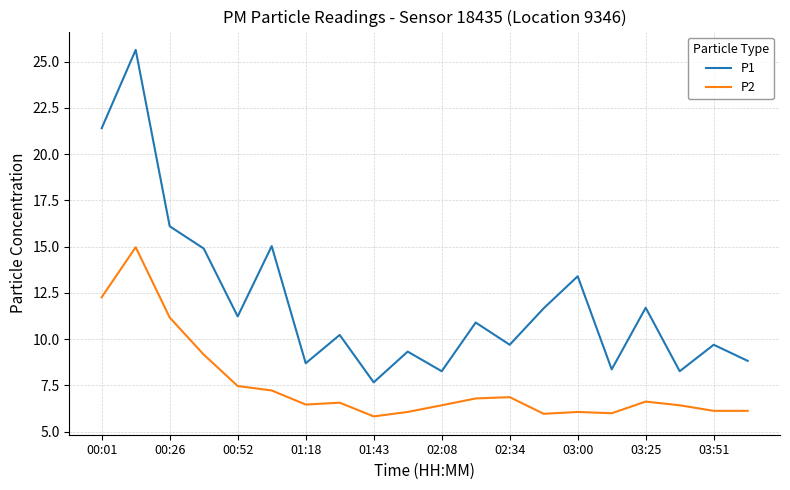

What is the maximum value for P2?

15.0